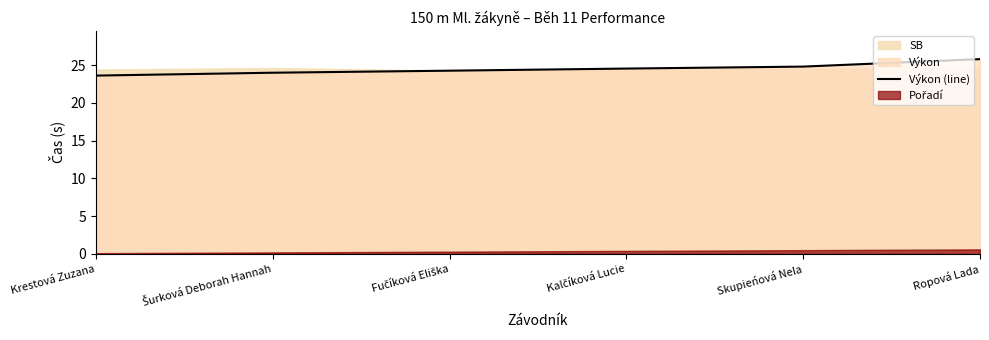

List the labels in order of value, largest first.

Ropová Lada, Skupieńová Nela, Kalčíková Lucie, Fučíková Eliška, Šurková Deborah Hannah, Krestová Zuzana